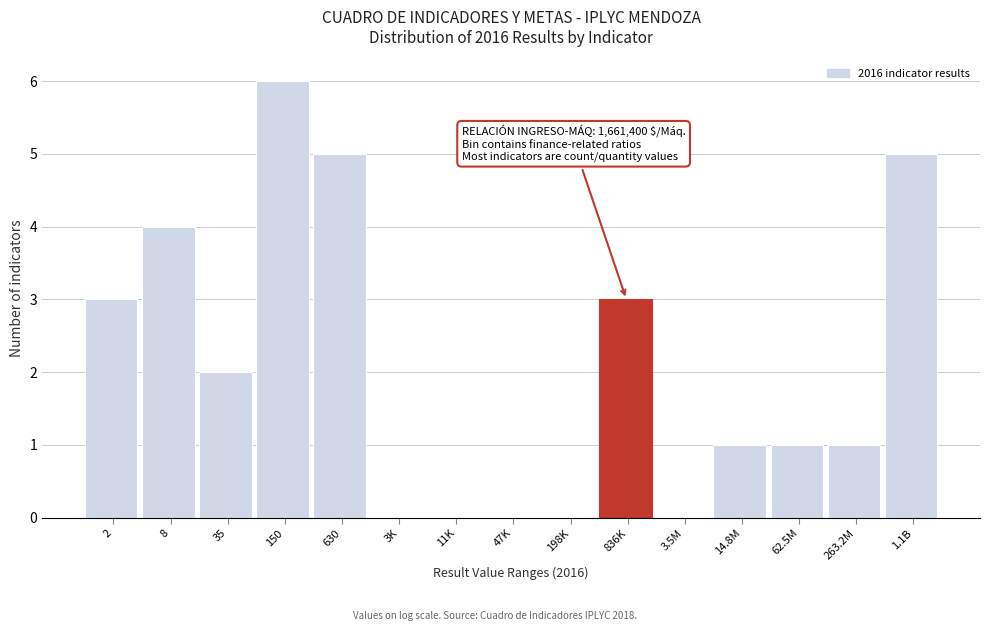

Reading left to right, extract all data points from this chart.

2=3	8=4	35=2	150=6	630=5	3K=0	11K=0	47K=0	198K=0	836K=3	3.5M=0	14.8M=1	62.5M=1	263.2M=1	1.1B=5